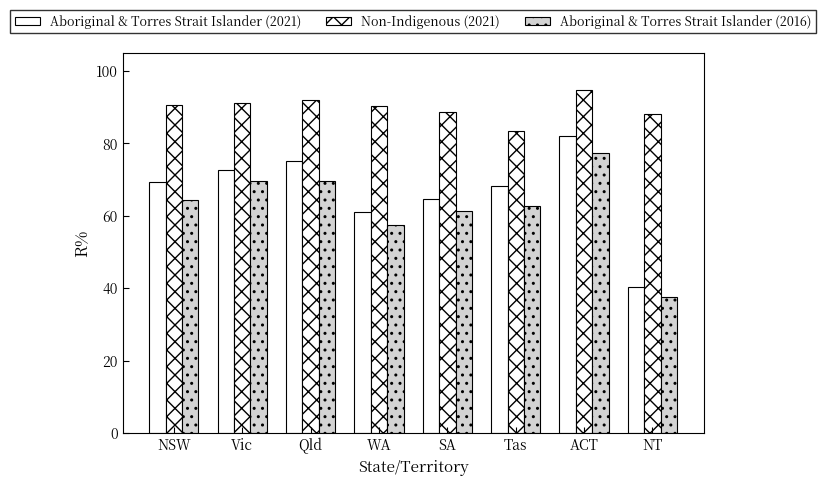

What is the total value across all series at Tas?

214.3